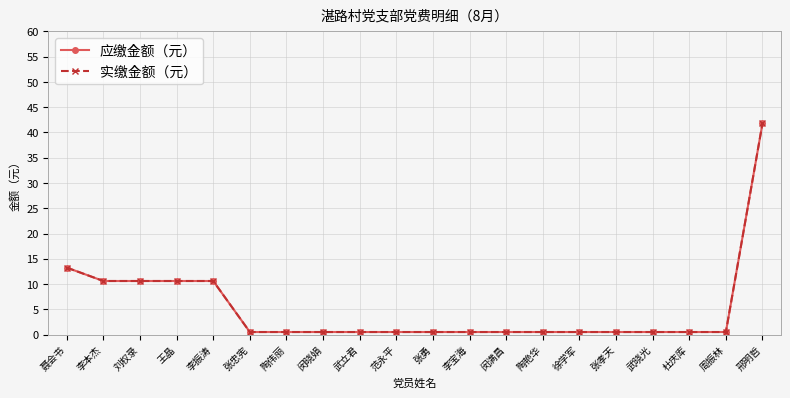

Reading right to left, list all the values displayed in this chart.

应缴金额（元）: 41.8	0.5	0.5	0.5	0.5	0.5	0.5	0.5	0.5	0.5	0.5	0.5	0.5	0.5	0.5	10.6	10.6	10.6	10.6	13.2
实缴金额（元）: 41.8	0.5	0.5	0.5	0.5	0.5	0.5	0.5	0.5	0.5	0.5	0.5	0.5	0.5	0.5	10.6	10.6	10.6	10.6	13.2